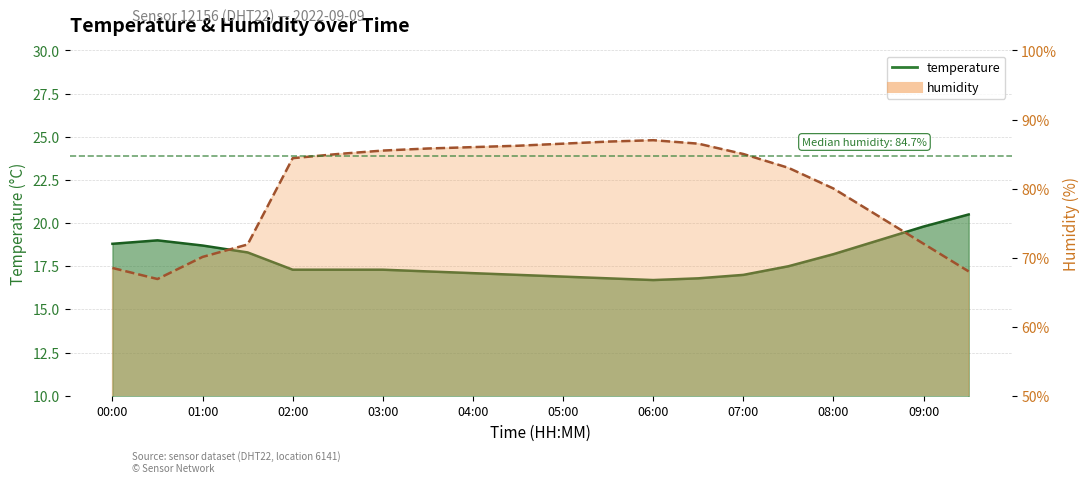

True or false: humidity line and temperature line cross at least once.

False